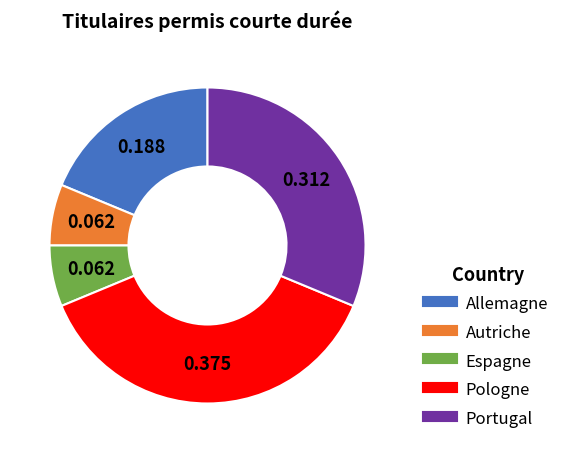

Which slice is the largest?

Pologne